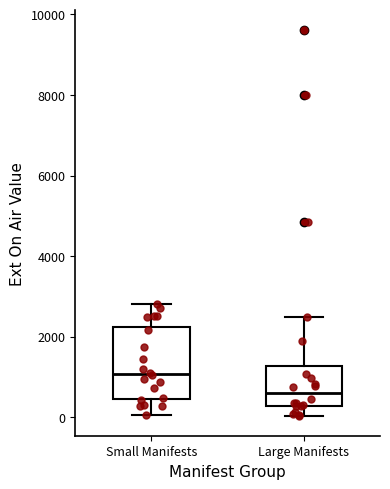

Which box's median line is the lowest?

Large Manifests